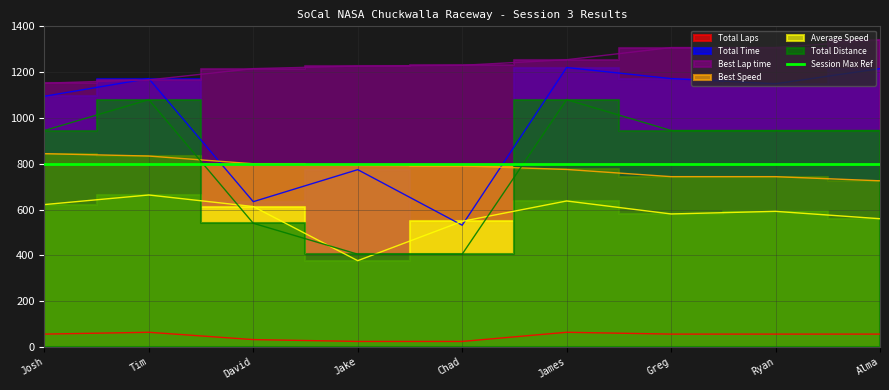

What is the maximum value shown in the chart?

1339.9